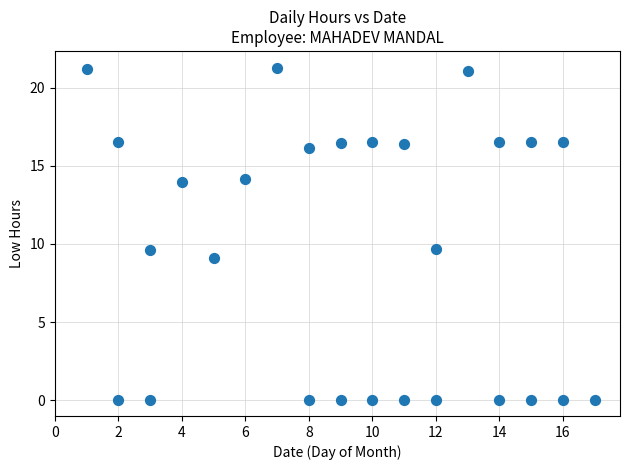

What is the range of X values (max minus min)?

16.0